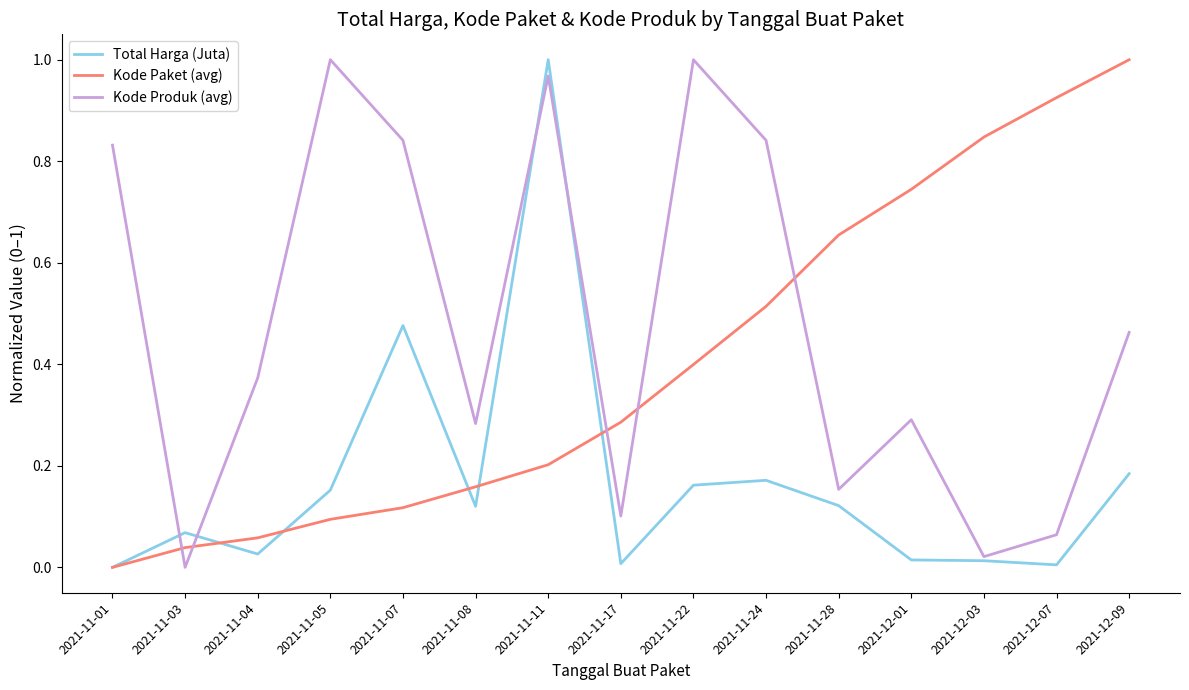

Is the value of Total Harga (Juta) at 2021-12-09 greater than the value of Kode Produk (avg) at 2021-11-22?

No